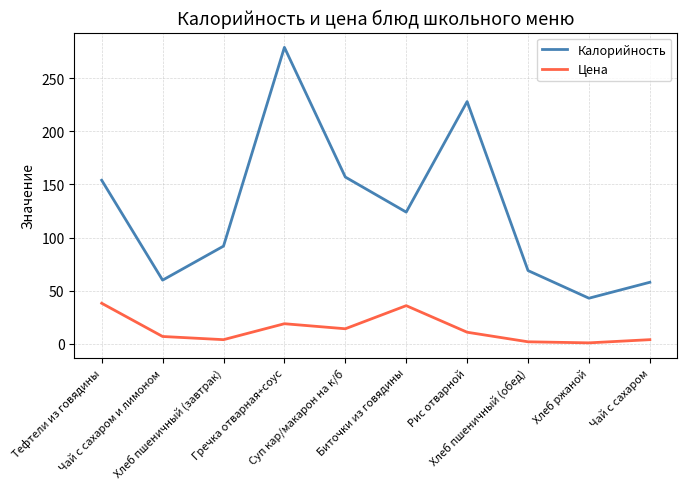

Between Хлеб пшеничный (завтрак) and Хлеб пшеничный (обед), which series saw the biggest shift?

Калорийность